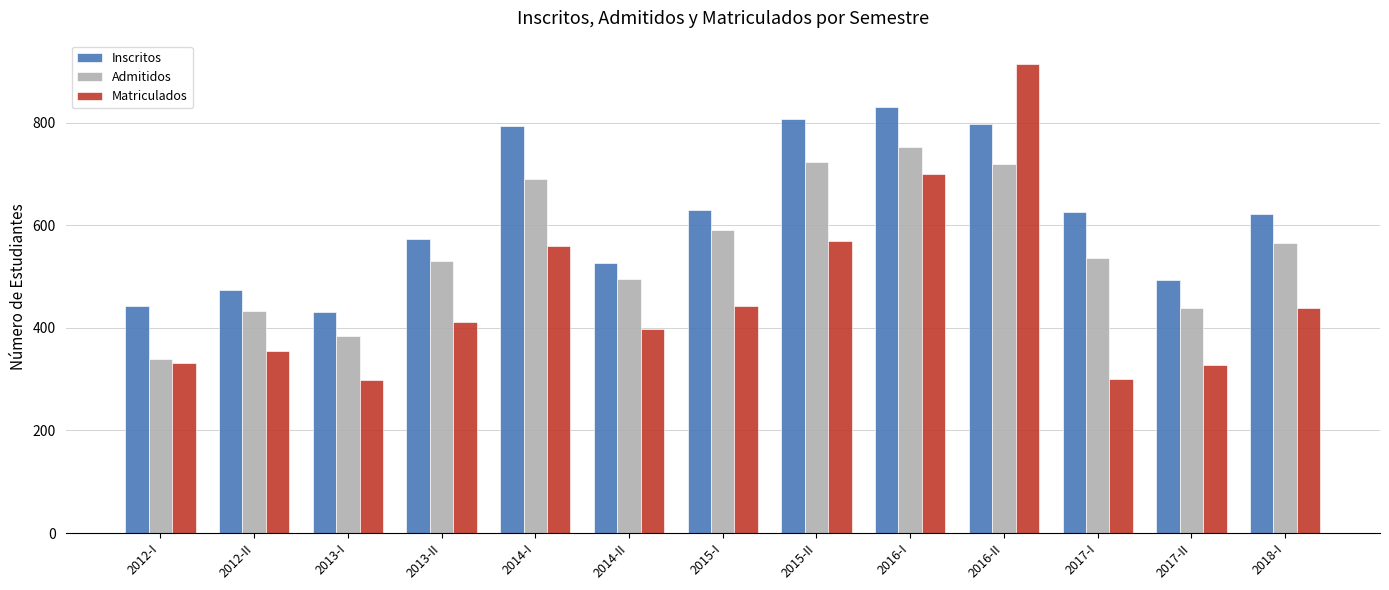

What is the minimum value for Matriculados?

298